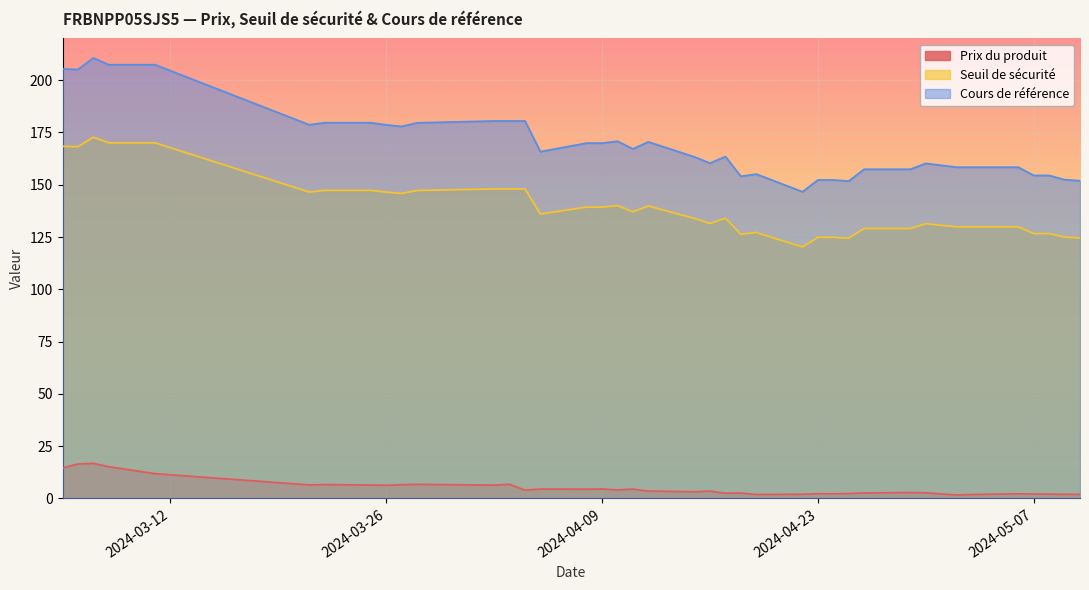

Reading left to right, transcribe all the data shown in this chart.

Prix du produit: 2024-05-10=1.9	2024-05-09=1.9	2024-05-08=2.0	2024-05-07=2.1	2024-05-06=2.2	2024-05-03=1.9	2024-05-02=1.6	2024-04-30=2.6	2024-04-29=2.8	2024-04-26=2.6	2024-04-25=2.3	2024-04-24=2.2	2024-04-23=2.2	2024-04-22=2.0	2024-04-19=1.9	2024-04-18=2.5	2024-04-17=2.5	2024-04-16=3.5	2024-04-15=3.1	2024-04-12=3.5	2024-04-11=4.4	2024-04-10=4.0	2024-04-09=4.5	2024-04-08=4.4	2024-04-05=4.5	2024-04-04=3.9	2024-04-03=6.7	2024-04-02=6.3	2024-03-28=6.7	2024-03-27=6.5	2024-03-26=6.2	2024-03-25=6.4	2024-03-22=6.6	2024-03-21=6.4	2024-03-11=11.8	2024-03-08=15.1	2024-03-07=16.7	2024-03-06=16.4	2024-03-05=14.5
Seuil de sécurité: 2024-05-10=124.6	2024-05-09=125.0	2024-05-08=126.6	2024-05-07=126.6	2024-05-06=129.9	2024-05-03=129.9	2024-05-02=129.9	2024-04-30=131.4	2024-04-29=129.1	2024-04-26=129.1	2024-04-25=124.4	2024-04-24=124.9	2024-04-23=124.9	2024-04-22=120.2	2024-04-19=127.2	2024-04-18=126.3	2024-04-17=134.0	2024-04-16=131.5	2024-04-15=133.9	2024-04-12=139.8	2024-04-11=137.1	2024-04-10=140.0	2024-04-09=139.3	2024-04-08=139.3	2024-04-05=136.0	2024-04-04=148.0	2024-04-03=148.0	2024-04-02=148.0	2024-03-28=147.3	2024-03-27=145.9	2024-03-26=146.5	2024-03-25=147.3	2024-03-22=147.3	2024-03-21=146.5	2024-03-11=170.1	2024-03-08=170.1	2024-03-07=172.7	2024-03-06=168.2	2024-03-05=168.4
Cours de référence: 2024-05-10=151.9	2024-05-09=152.4	2024-05-08=154.4	2024-05-07=154.4	2024-05-06=158.4	2024-05-03=158.4	2024-05-02=158.4	2024-04-30=160.2	2024-04-29=157.4	2024-04-26=157.4	2024-04-25=151.7	2024-04-24=152.3	2024-04-23=152.3	2024-04-22=146.6	2024-04-19=155.1	2024-04-18=154.0	2024-04-17=163.5	2024-04-16=160.3	2024-04-15=163.3	2024-04-12=170.5	2024-04-11=167.1	2024-04-10=170.8	2024-04-09=169.9	2024-04-08=169.9	2024-04-05=165.8	2024-04-04=180.5	2024-04-03=180.5	2024-04-02=180.5	2024-03-28=179.6	2024-03-27=177.9	2024-03-26=178.6	2024-03-25=179.7	2024-03-22=179.7	2024-03-21=178.7	2024-03-11=207.4	2024-03-08=207.4	2024-03-07=210.6	2024-03-06=205.1	2024-03-05=205.4